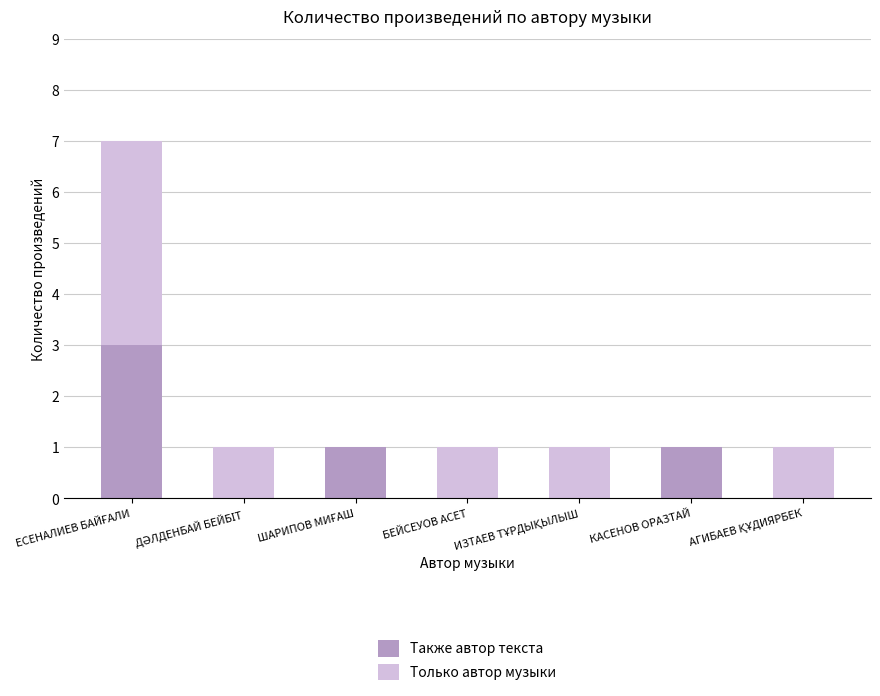

What is the maximum value for Также автор текста?

3